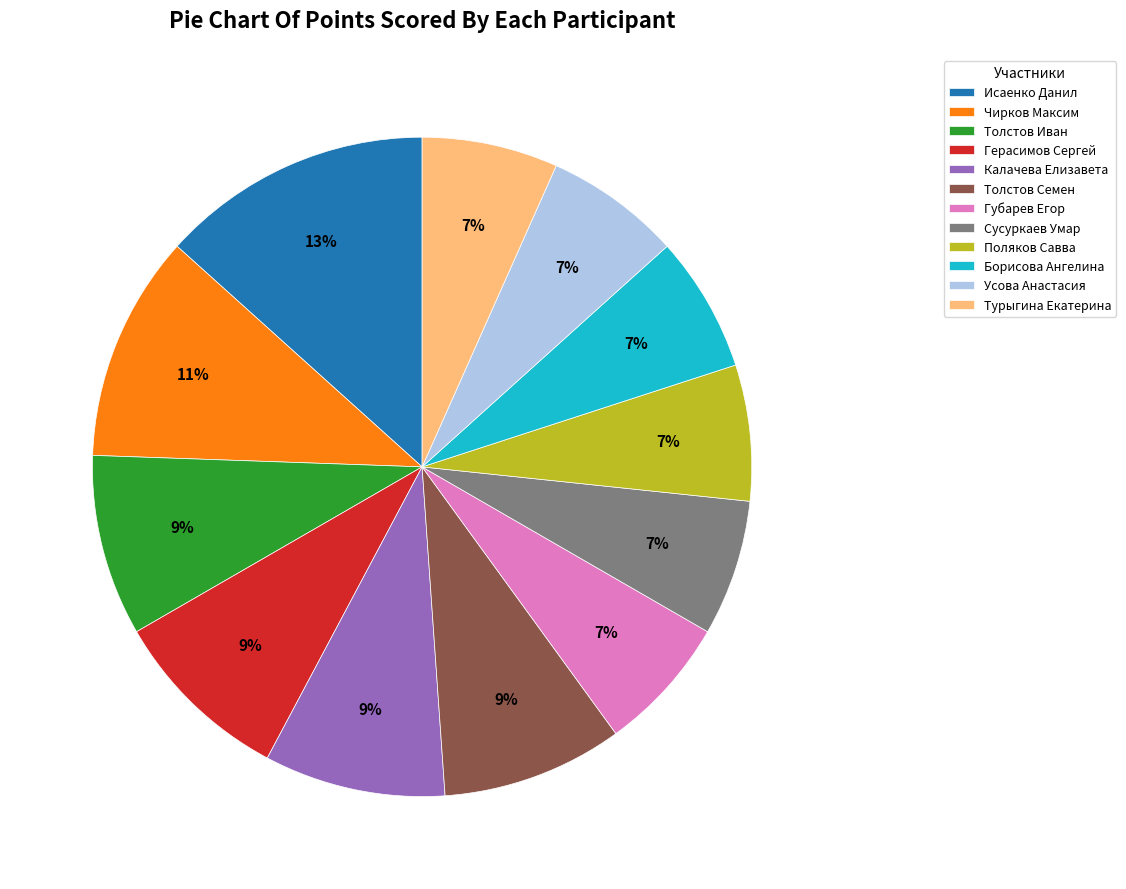

True or false: Усова Анастасия accounts for 7% of the total.

True